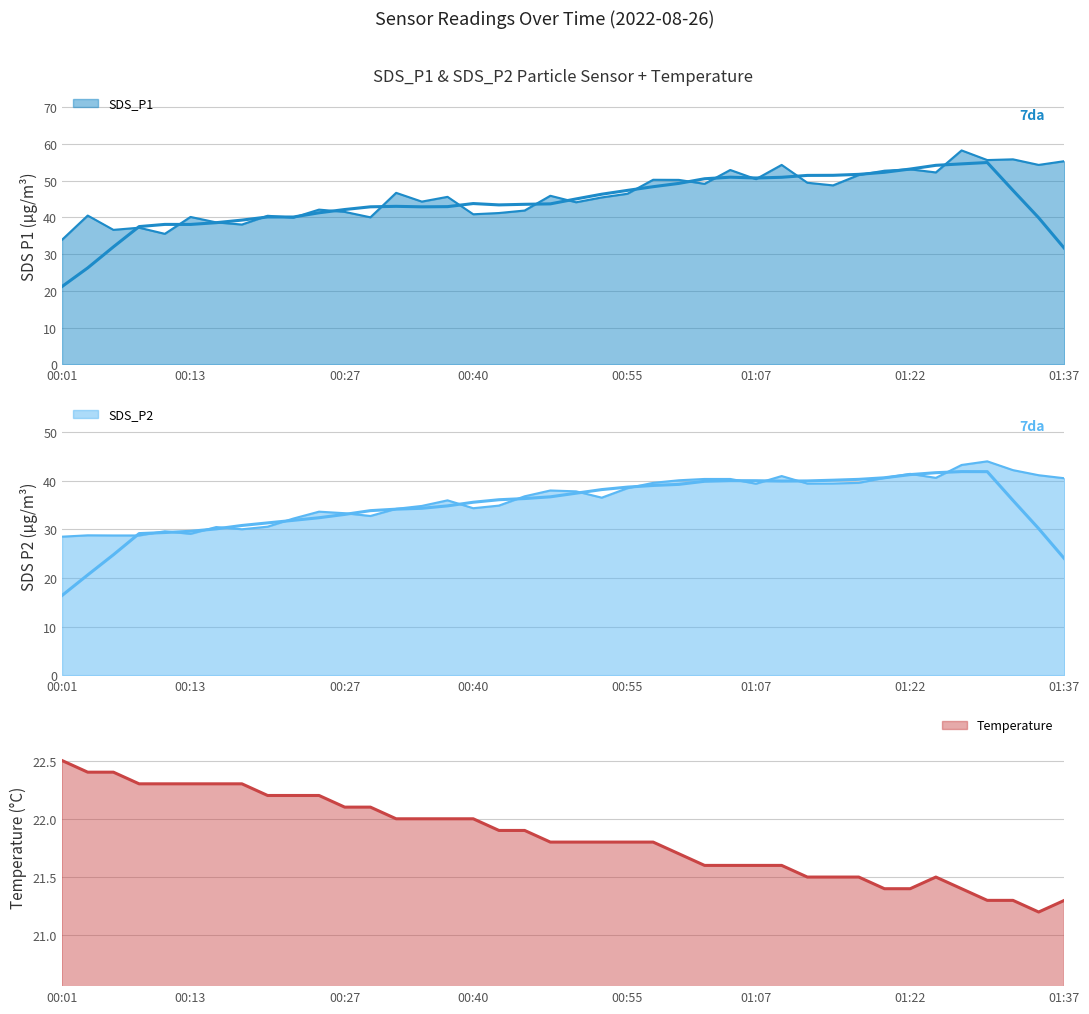

Where does the SDS_P1 series first go above 45?

00:32